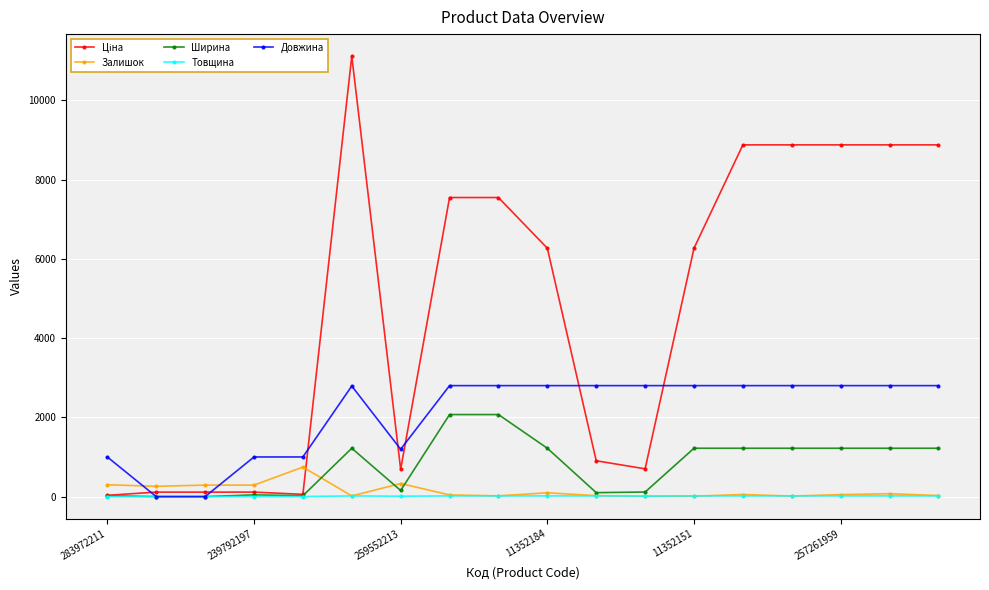

What is the value of the Довжина point at the 13th from the left?

2800.0